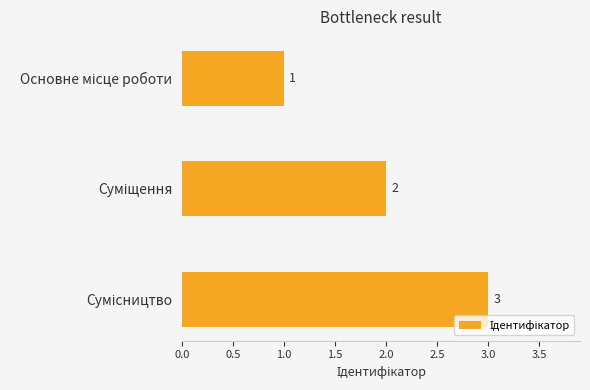

How many values are between 1 and 3?

3